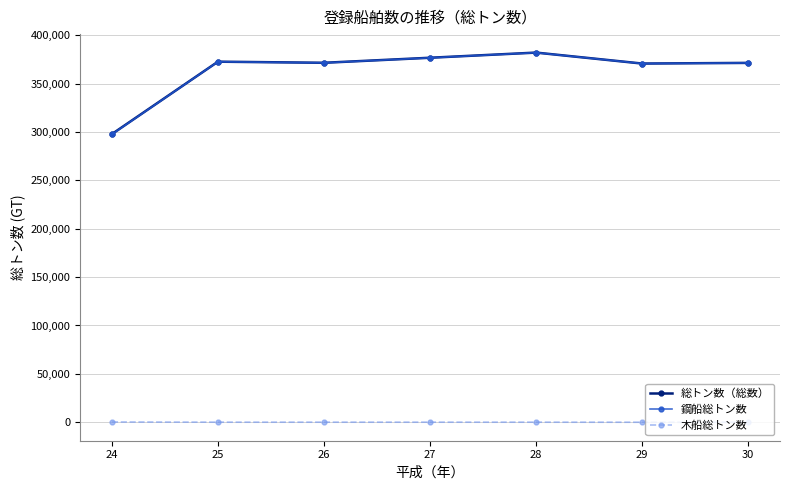

True or false: 木船総トン数 and 鋼船総トン数 intersect in this chart.

False